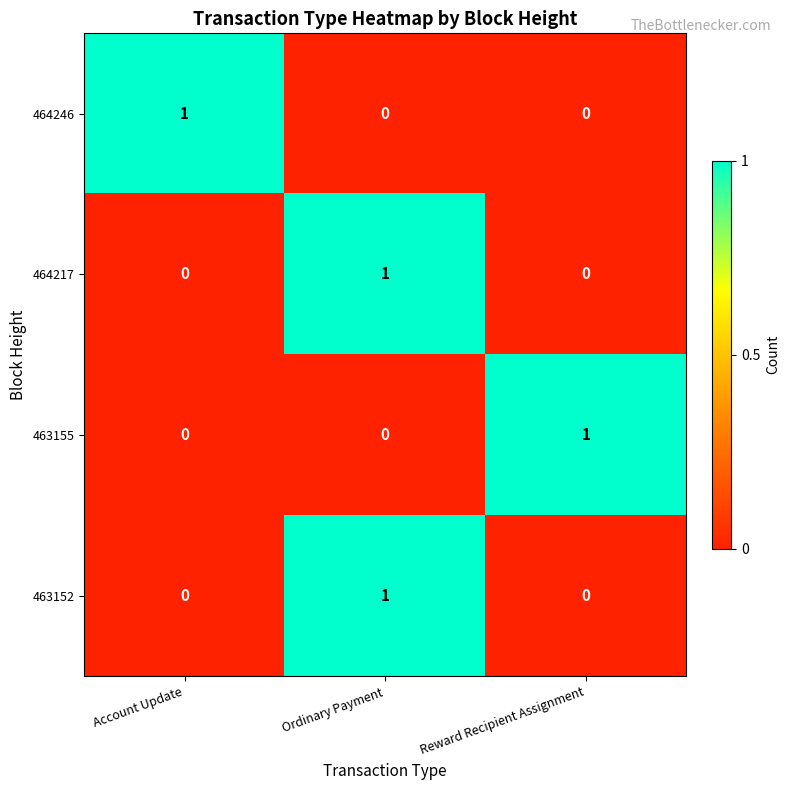

The value of 464246 at Reward Recipient Assignment is 0. True or false?

True